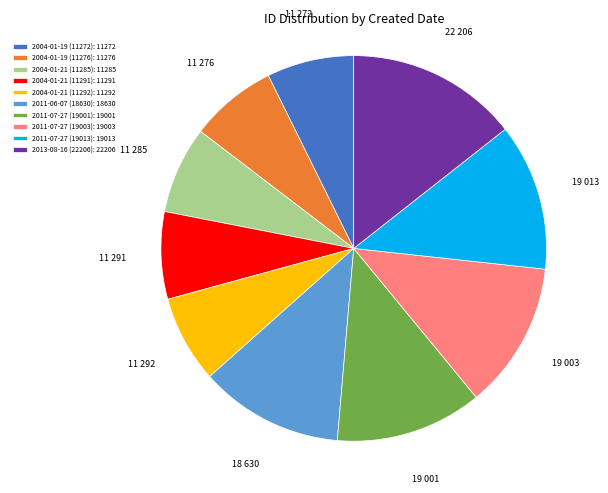

The 2004-01-19 (11272) slice represents 7% of the pie. True or false?

True